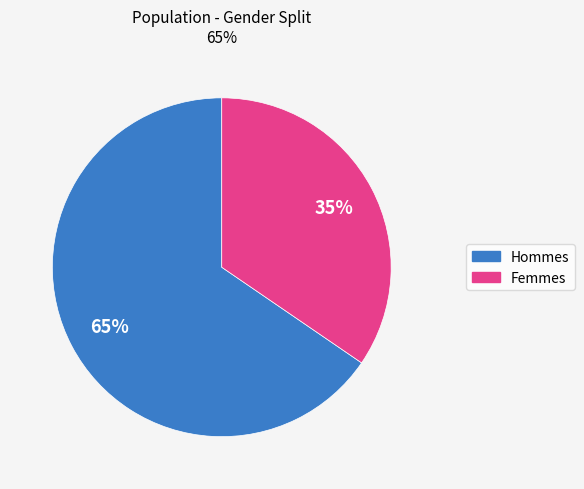

To the nearest percent, what is the average slice percentage?

50%